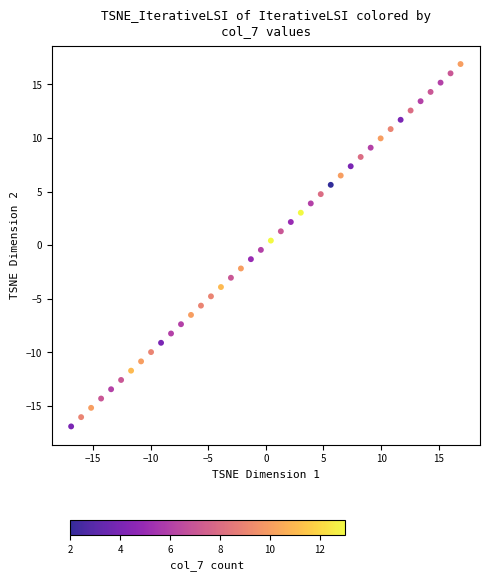

What is the range of Y values (max minus min)?

33.8